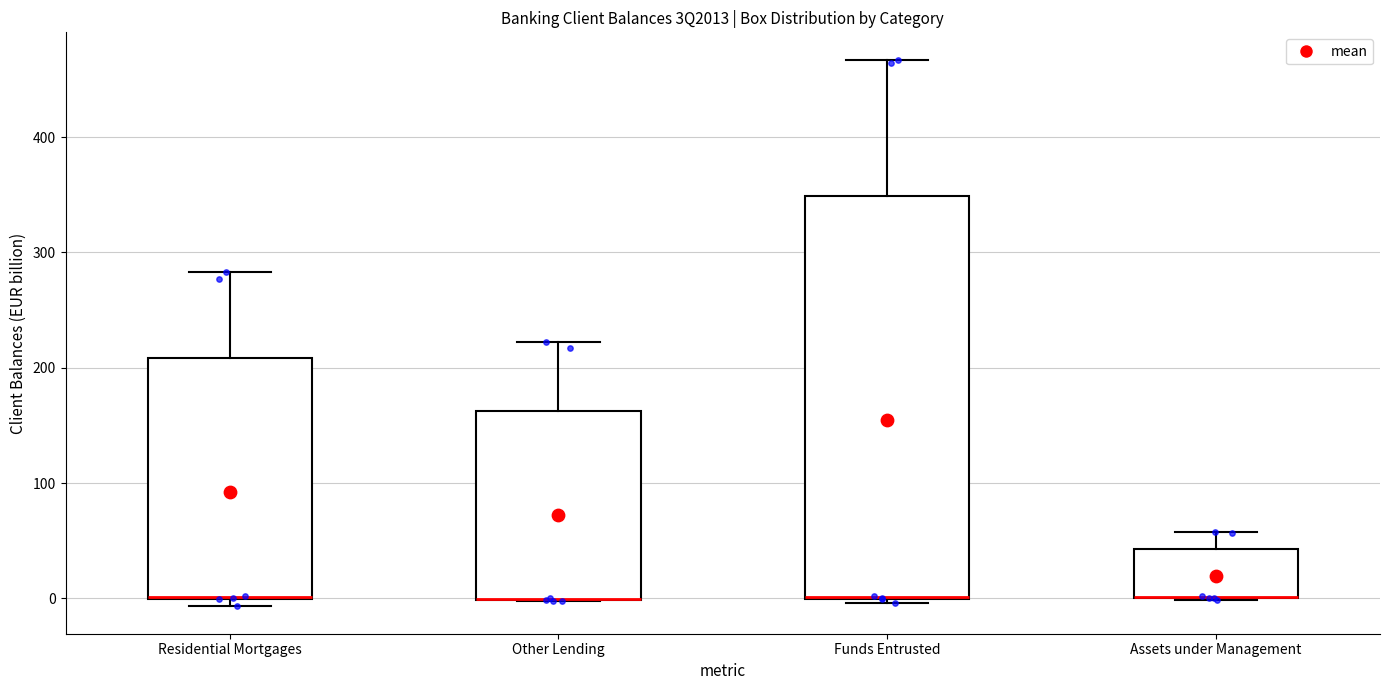

Reading left to right, read every box against the y-axis: the position of its median line, the range the box covers, and the ends of its whiskers. The values are not printed on the chart, so give them approximately, as read against the axis.

Residential Mortgages: median 0 (drawn on the box's lower edge), box 0 to 210, whiskers -10 to 280
Other Lending: median 0 (drawn on the box's lower edge), box 0 to 160, whiskers 0 to 220
Funds Entrusted: median 0 (drawn on the box's lower edge), box 0 to 350, whiskers 0 (just below the box's lower edge) to 470
Assets under Management: median 0 (drawn on the box's lower edge), box 0 to 40, whiskers 0 to 60